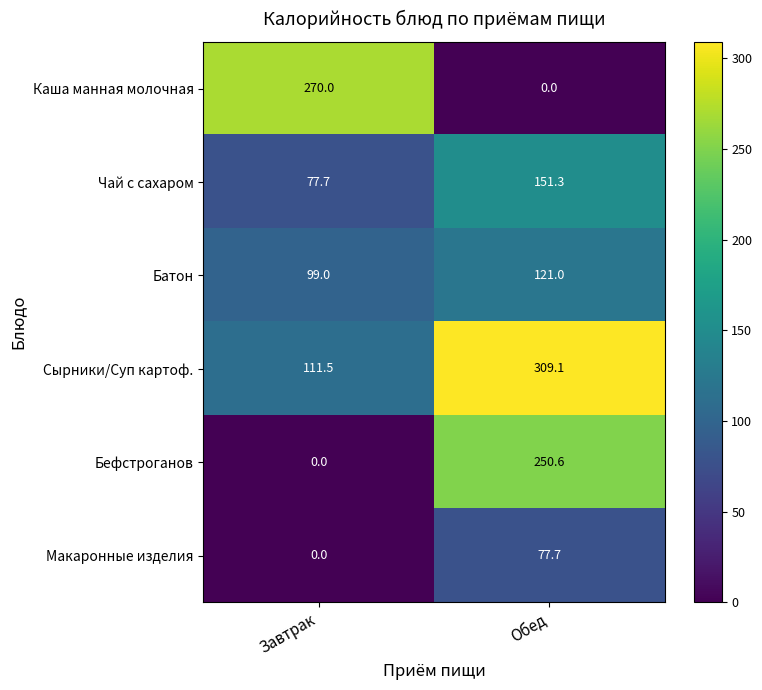

At which label is Макаронные изделия closest to 38?

Завтрак